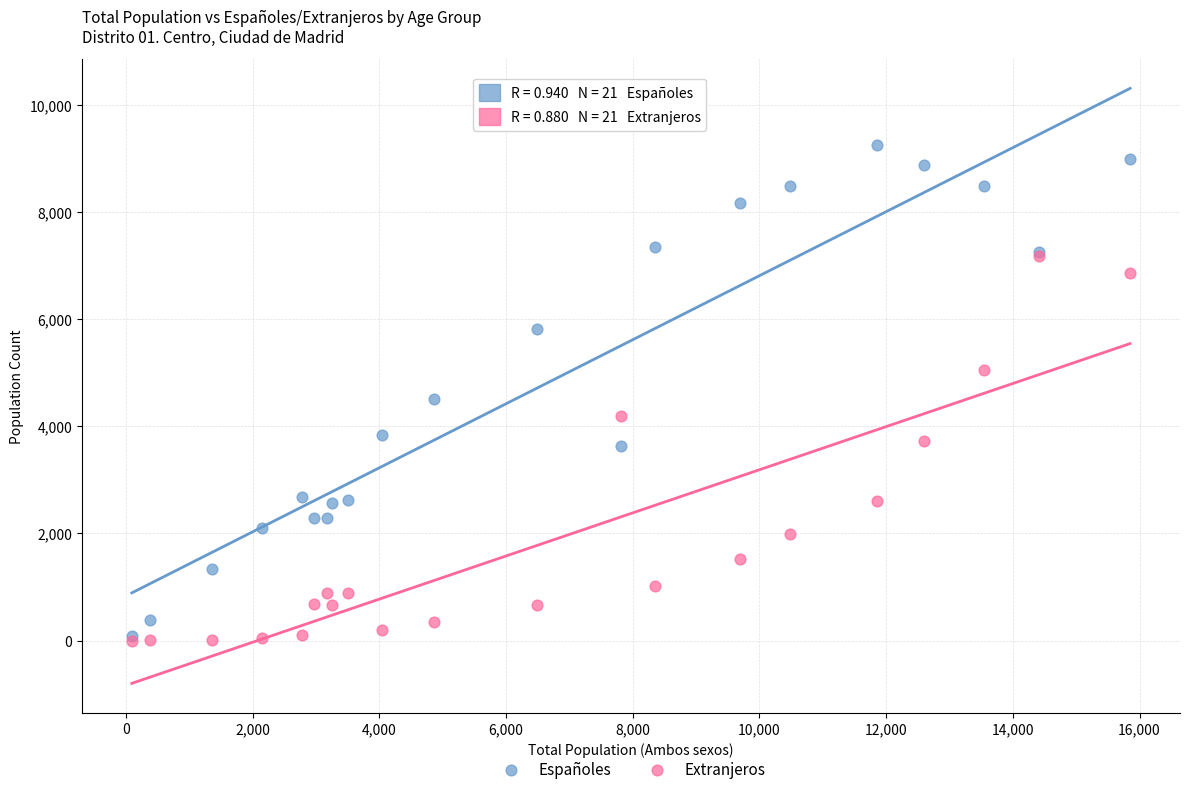

In the Españoles series, what Y value is closest to 4675?

4513